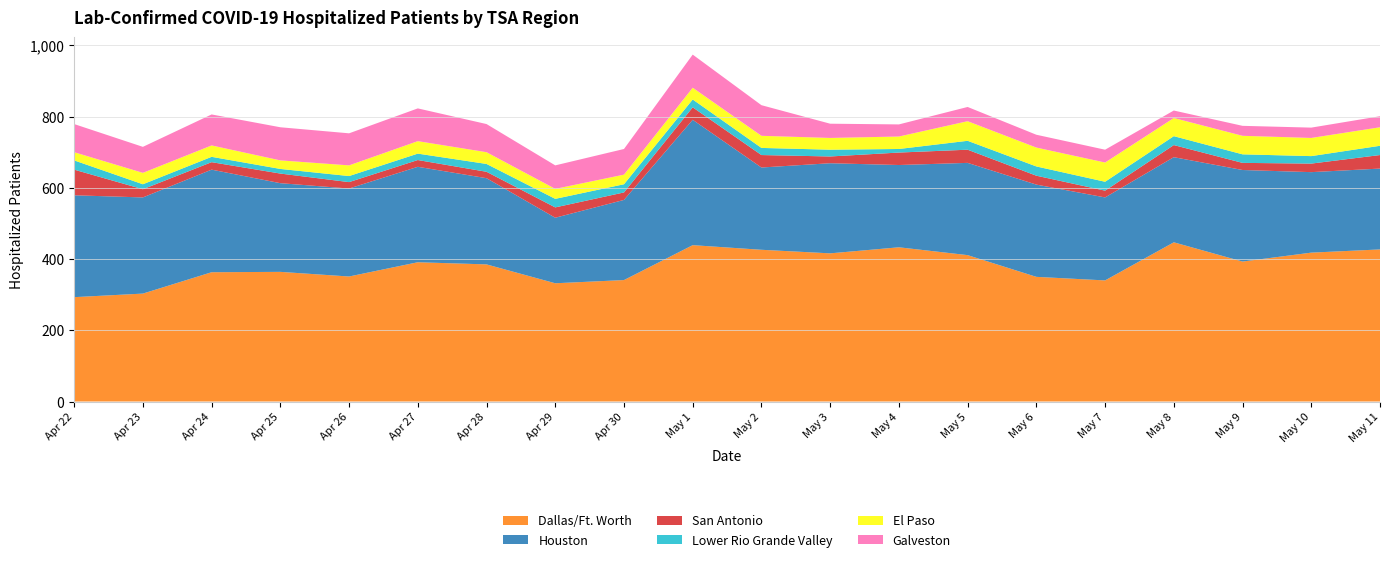

Is it true that Dallas/Ft. Worth equals 249 at Apr 25?

False